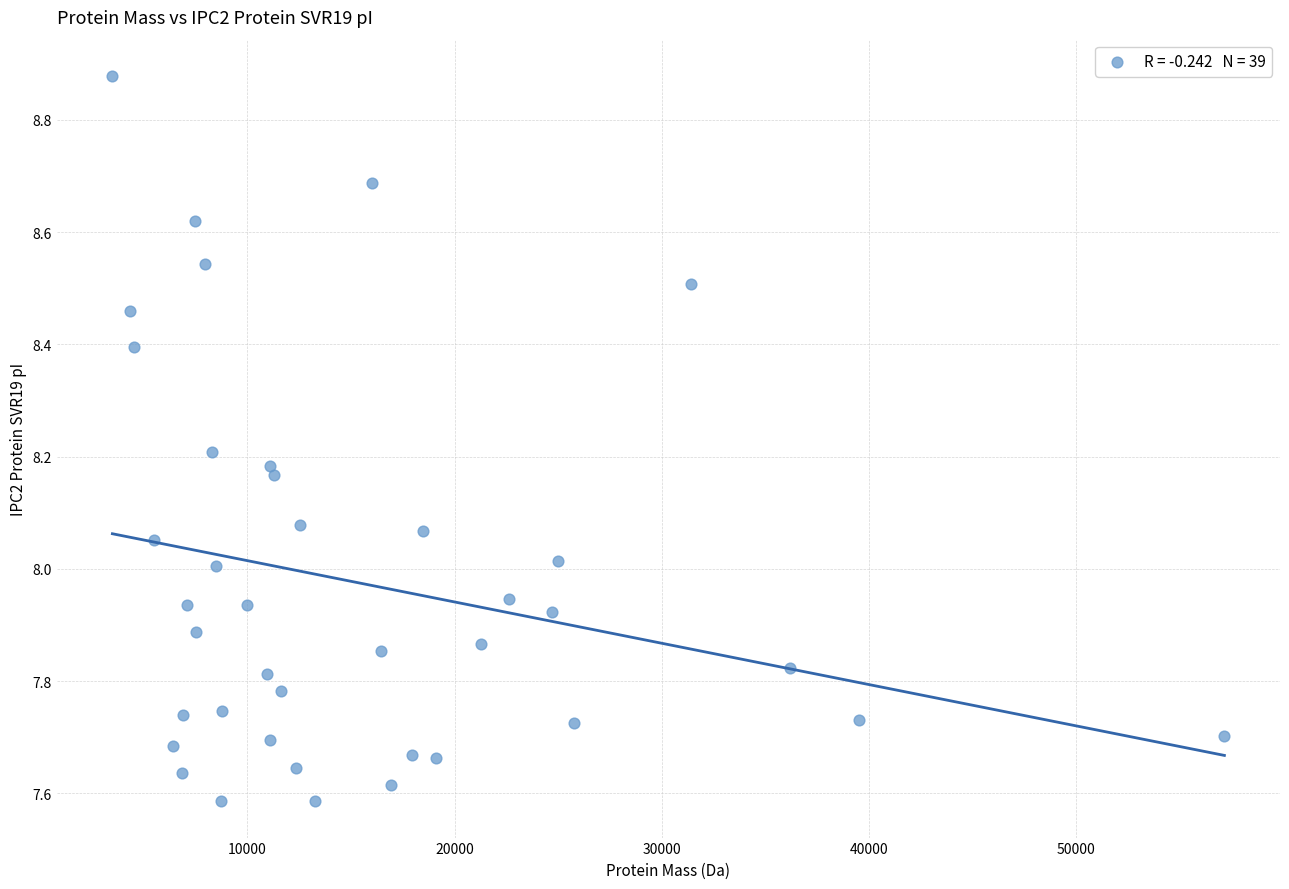

Count the number of points in this scatter plot.

39